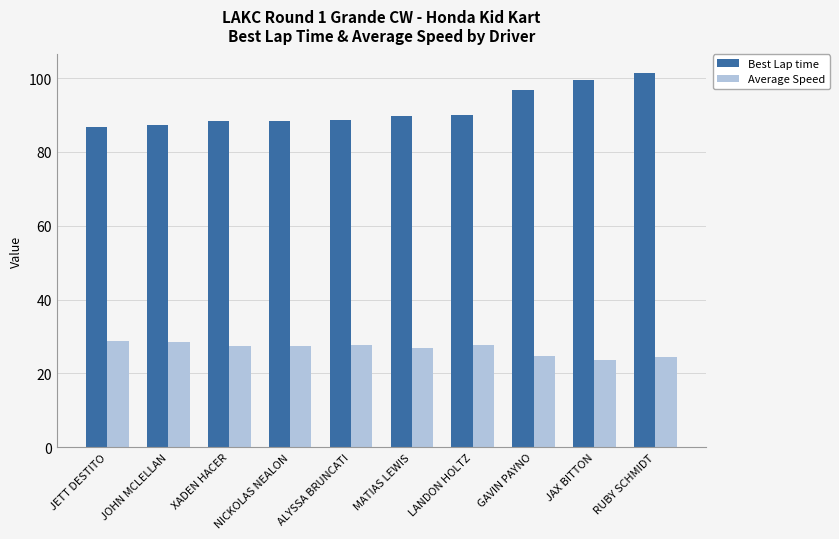

Rank the series by their maximum value, from lowest to highest.

Average Speed, Best Lap time